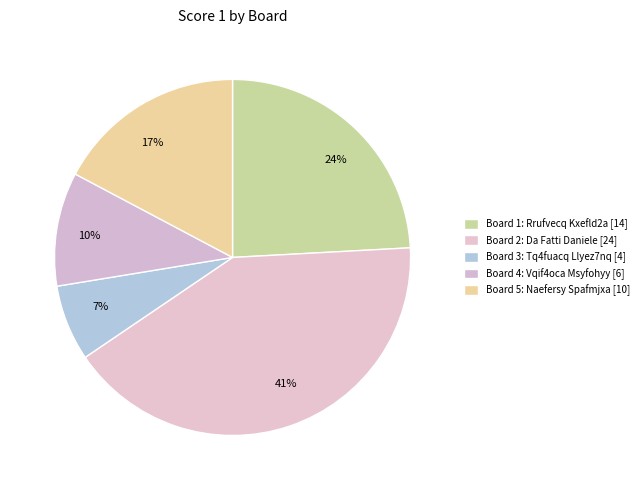

How many slices are in this pie chart?

5